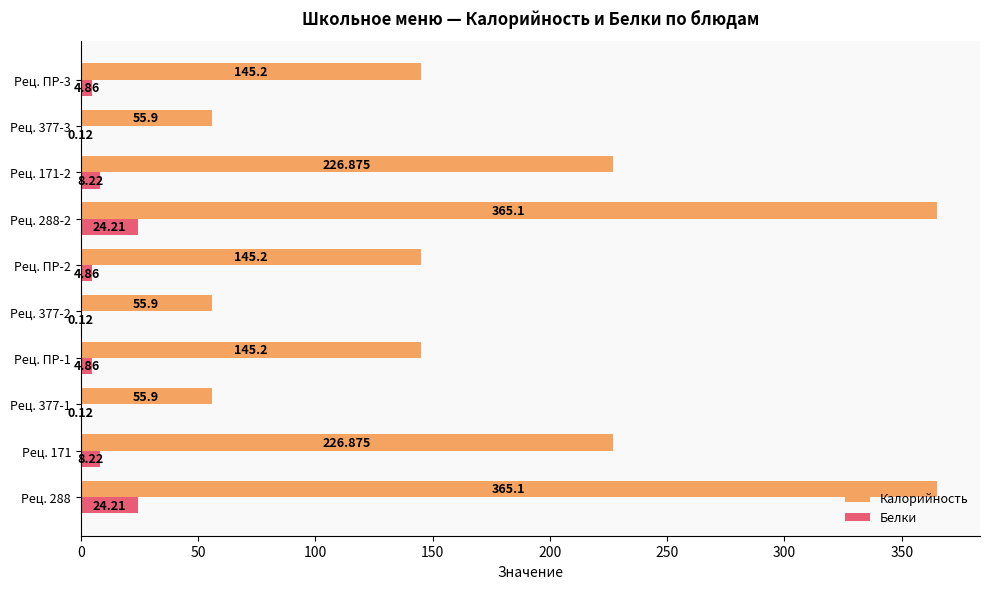

What are all the series names shown in the legend?

Калорийность, Белки